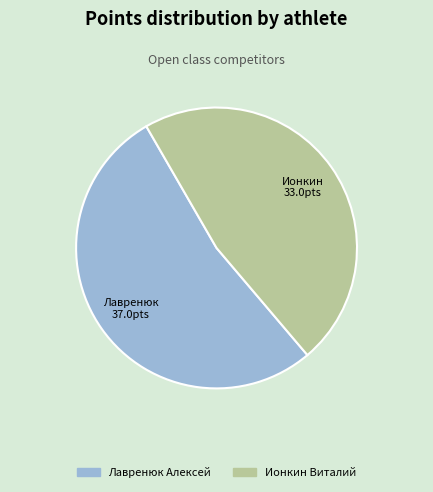

Count the number of slices in the pie.

2